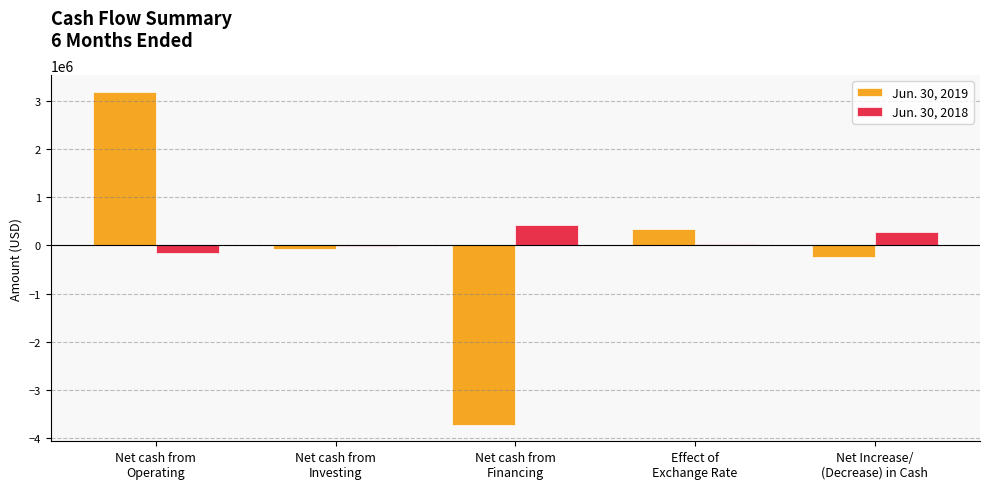

What is the greatest value displayed?

3197713